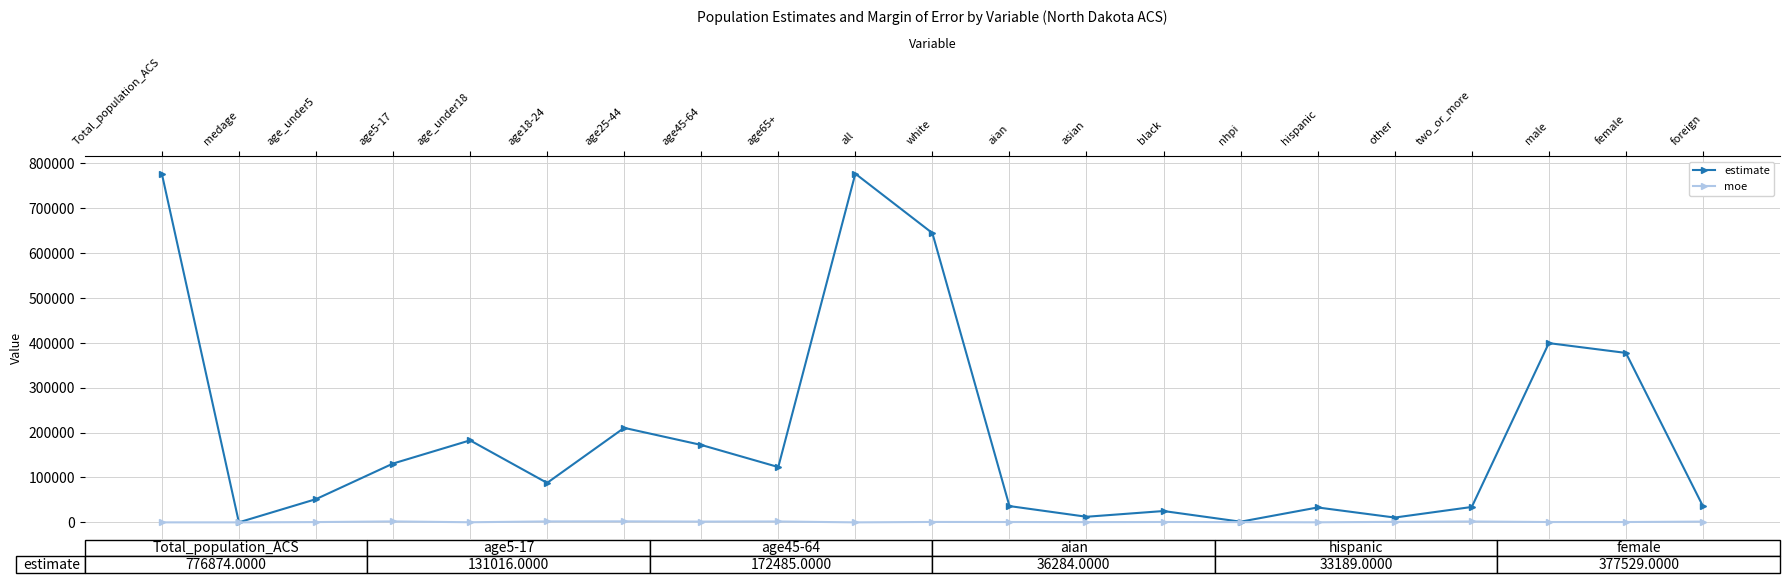

How many categories are shown in the chart?

21